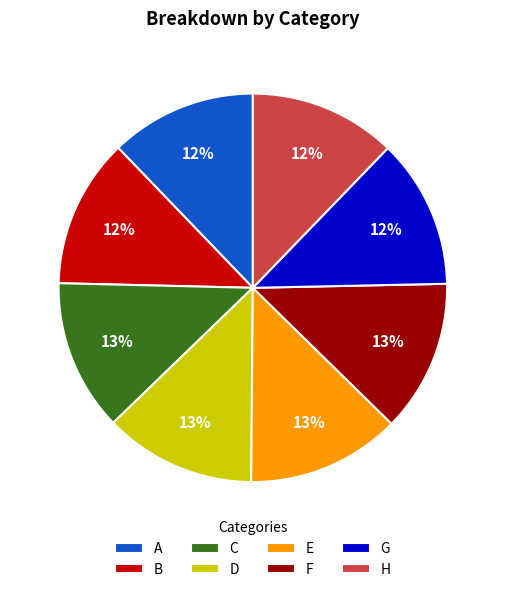

Does G represent more than half of the total?

No